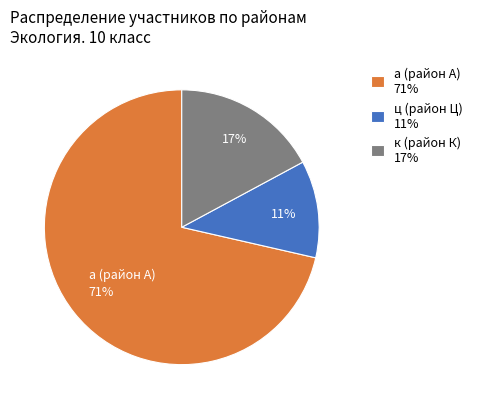

How many slices are in this pie chart?

3